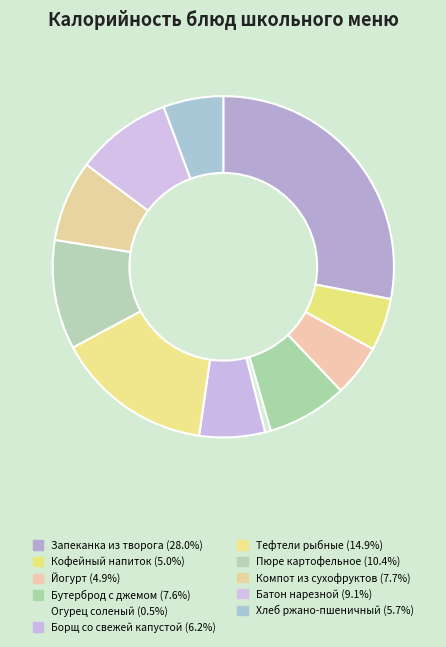

Do Кофейный напиток and Йогурт together represent more than half of the pie?

No